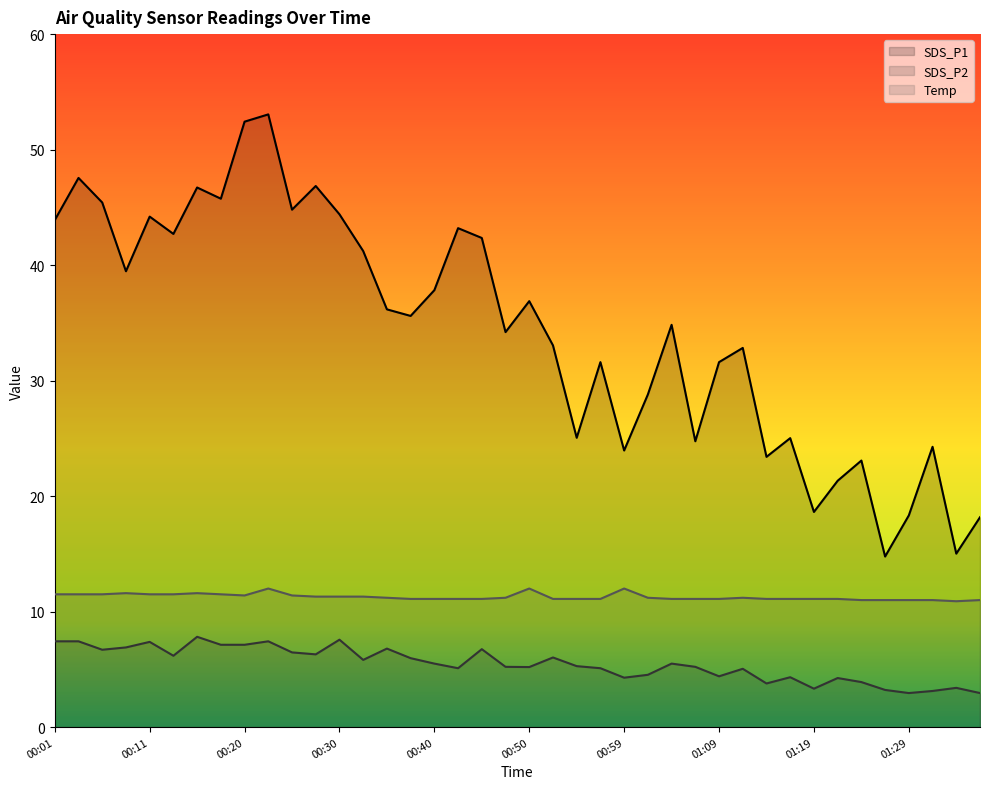

Which label corresponds to the largest value in the chart?

00:23